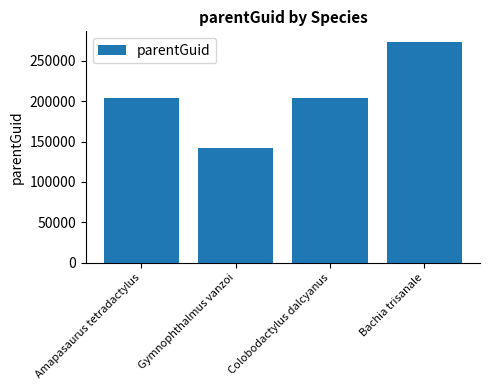

What is the change in value from Gymnophthalmus vanzoi to Bachia trisanale?

+131251